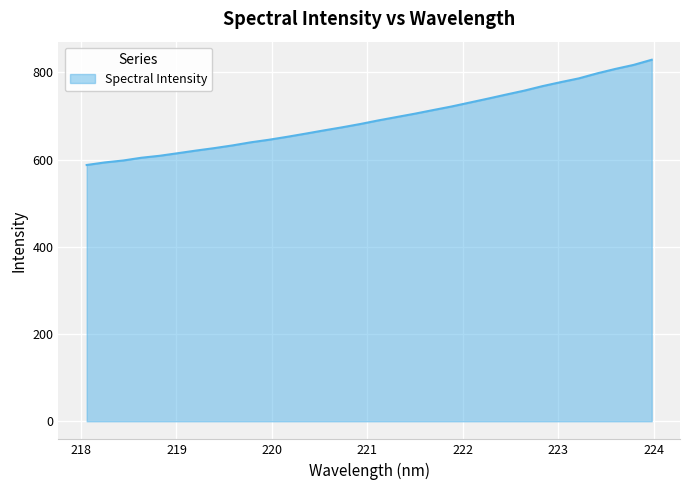

What is the difference between the maximum and minimum values?

241.3